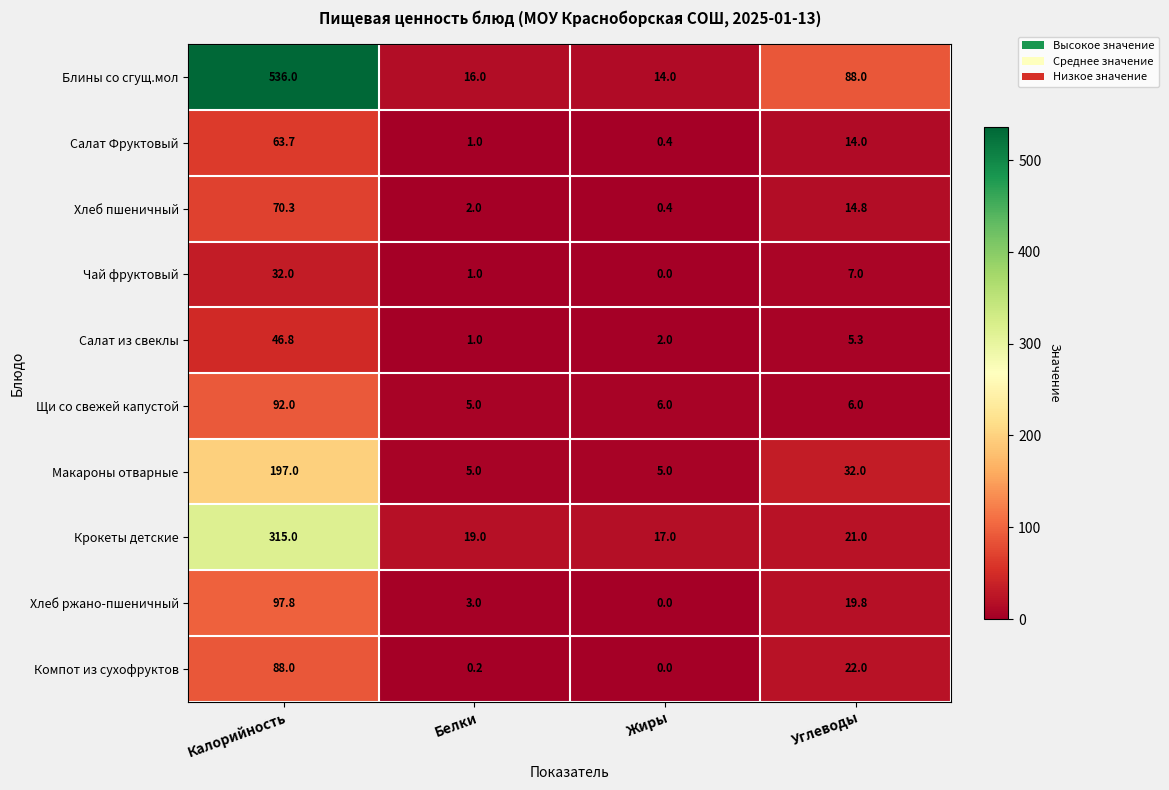

Count the number of data series in this chart.

10